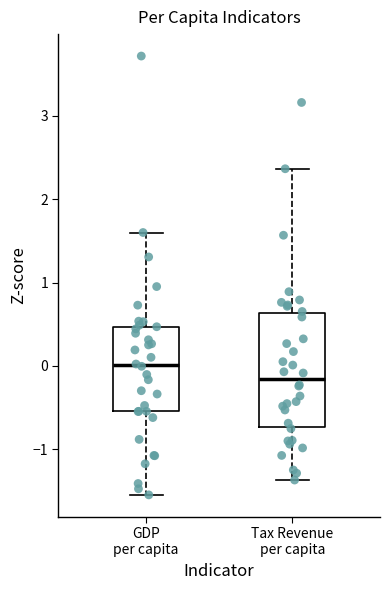

Which box is the tallest, from its lower edge to its upper edge?

Tax Revenue per capita